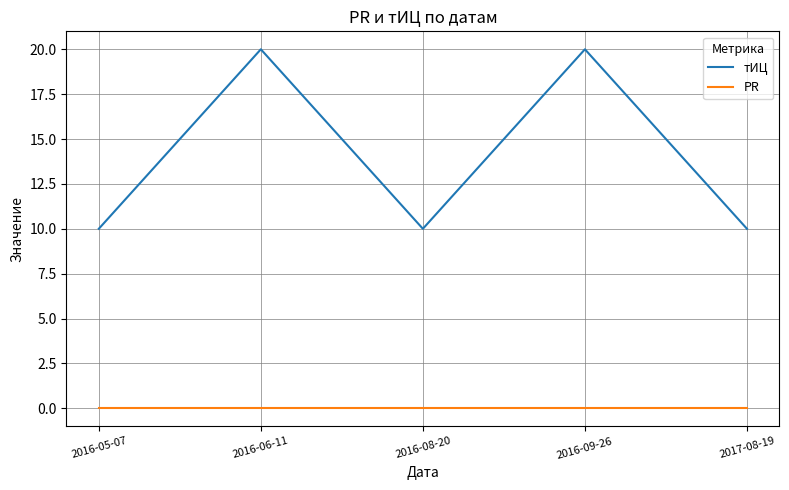

Which series has the largest total across all categories?

тИЦ